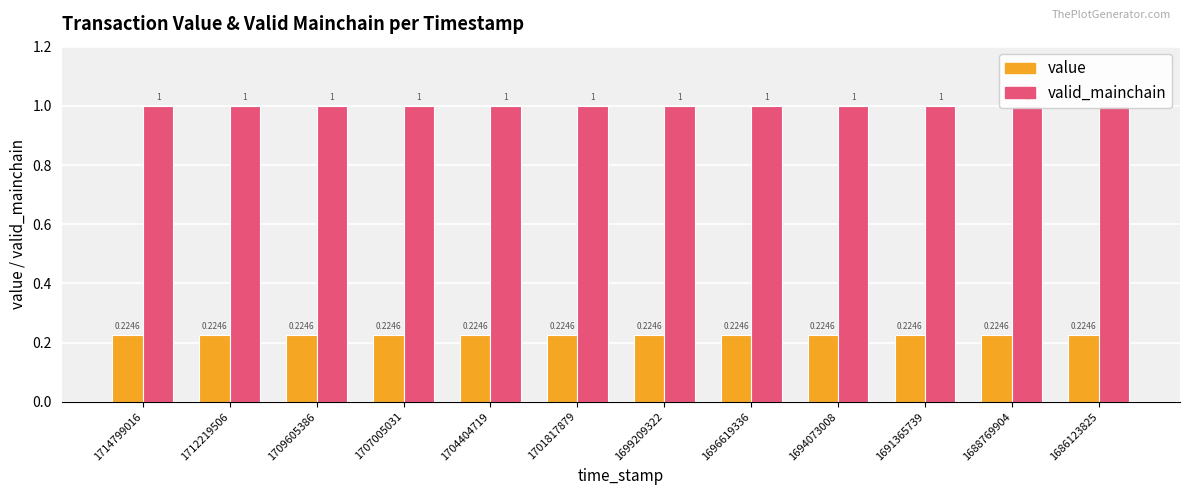

Reading left to right, what are all the values shown in this chart?

value: 1714799016=0.2	1712219506=0.2	1709605386=0.2	1707005031=0.2	1704404719=0.2	1701817879=0.2	1699209322=0.2	1696619336=0.2	1694073008=0.2	1691365739=0.2	1688769904=0.2	1686123825=0.2
valid_mainchain: 1714799016=1.0	1712219506=1.0	1709605386=1.0	1707005031=1.0	1704404719=1.0	1701817879=1.0	1699209322=1.0	1696619336=1.0	1694073008=1.0	1691365739=1.0	1688769904=1.0	1686123825=1.0